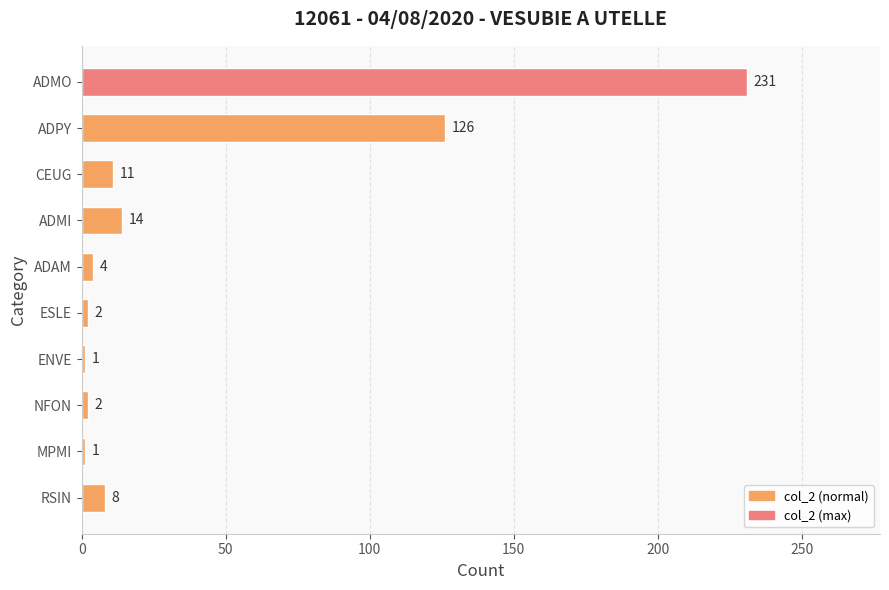

What is the sum of all values?

400